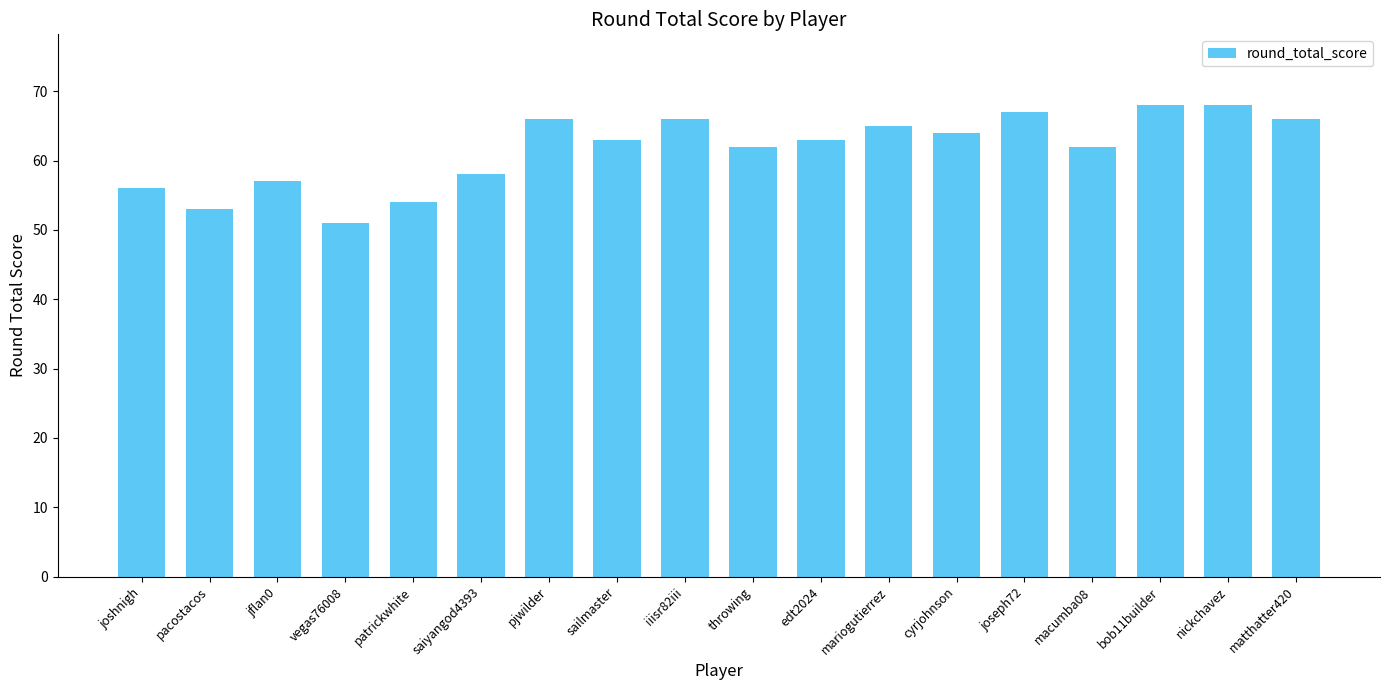

What is the value of the 2nd bar from the left?

53